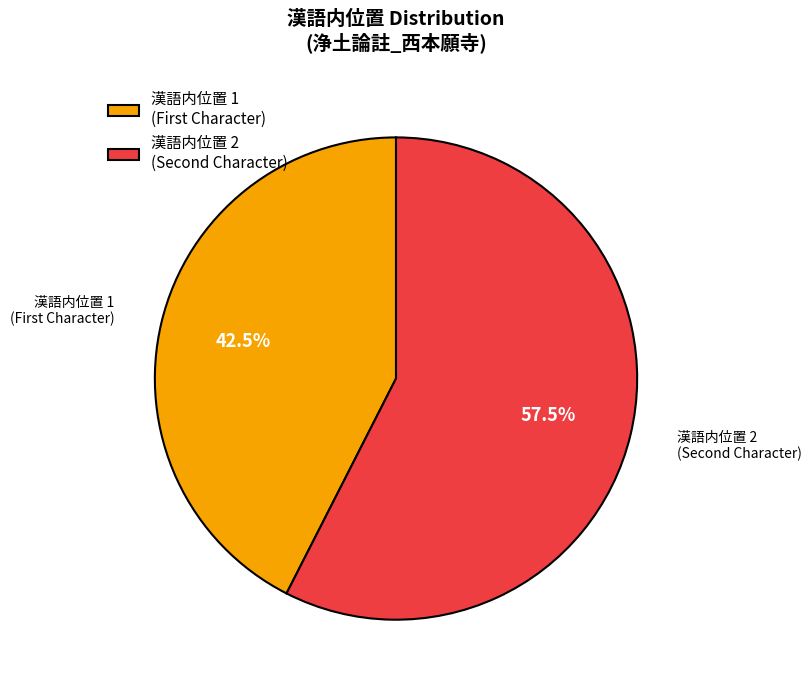

Rank the categories by value from lowest to highest.

漢語内位置 1 (First Character), 漢語内位置 2 (Second Character)